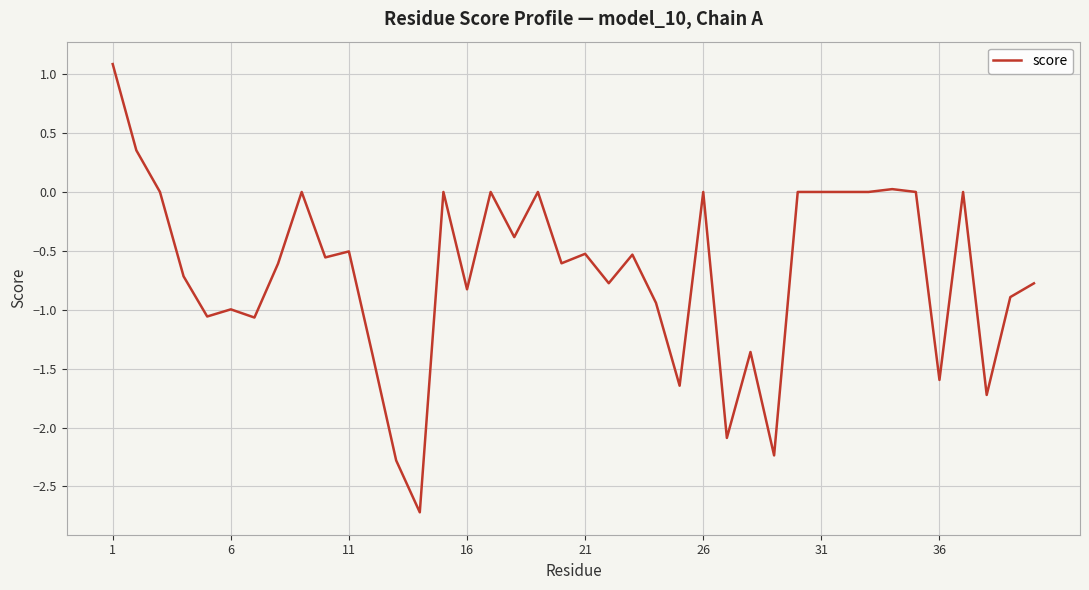

What is the maximum value shown in the chart?

1.1